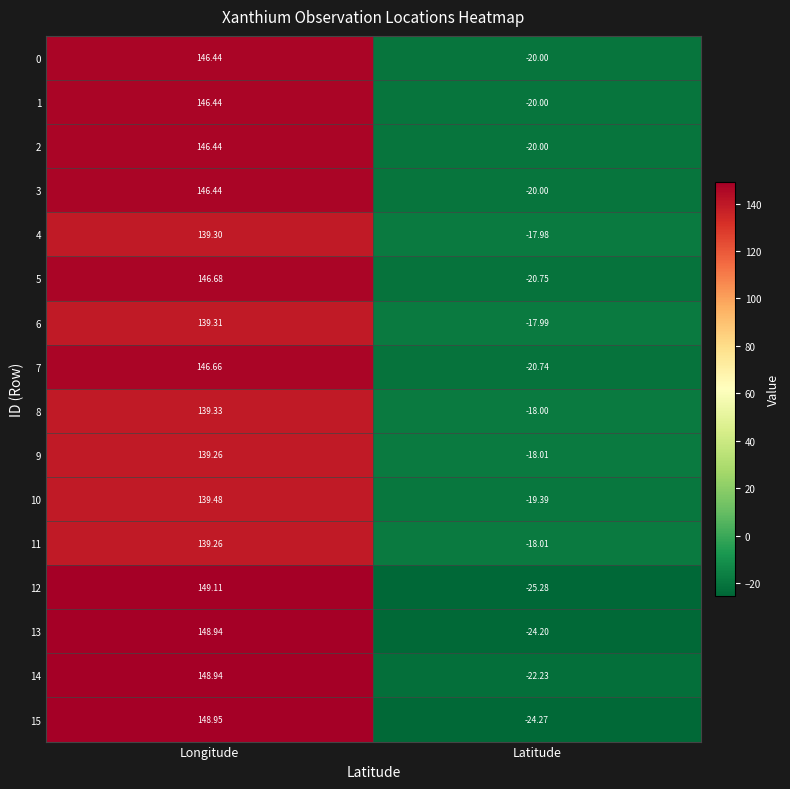

At which category is the sum across all series the highest?

Longitude